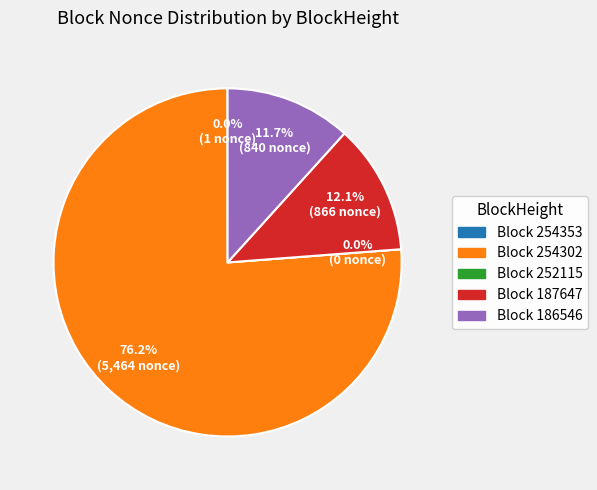

The 187647 slice represents 2% of the pie. True or false?

False